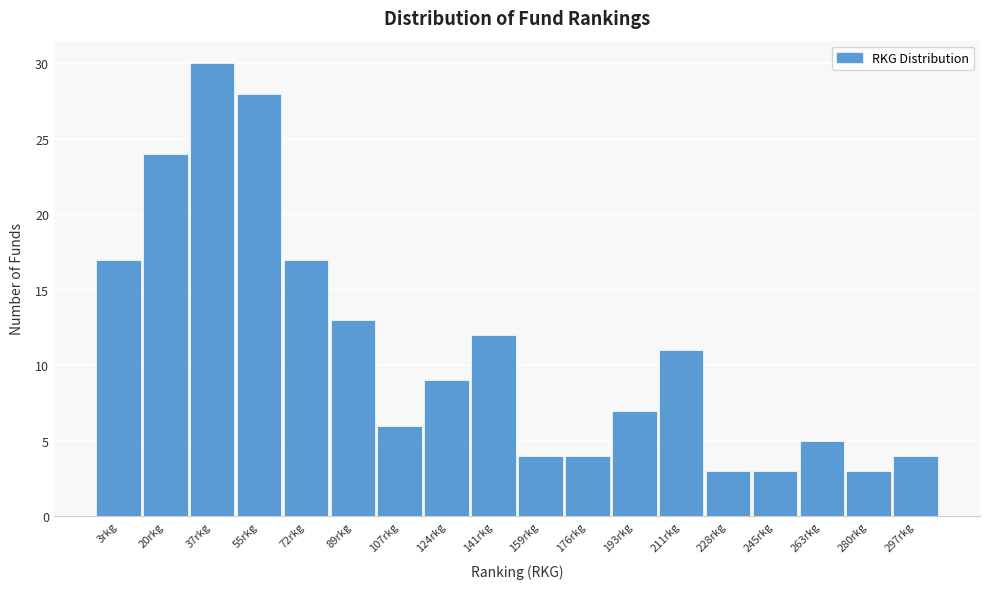

Reading left to right, transcribe all the data shown in this chart.

17	24	30	28	17	13	6	9	12	4	4	7	11	3	3	5	3	4